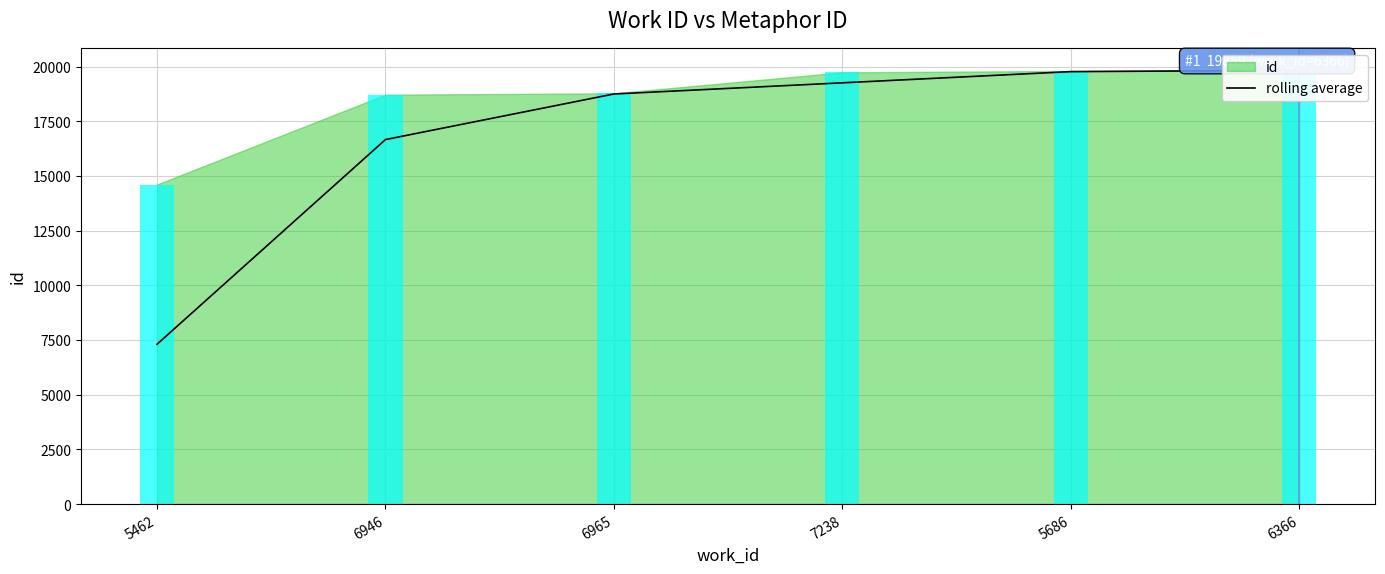

Reading left to right, list all the values displayed in this chart.

5462=7304.5	6946=16662.5	6965=18747.0	7238=19257.0	5686=19768.5	6366=19830.0